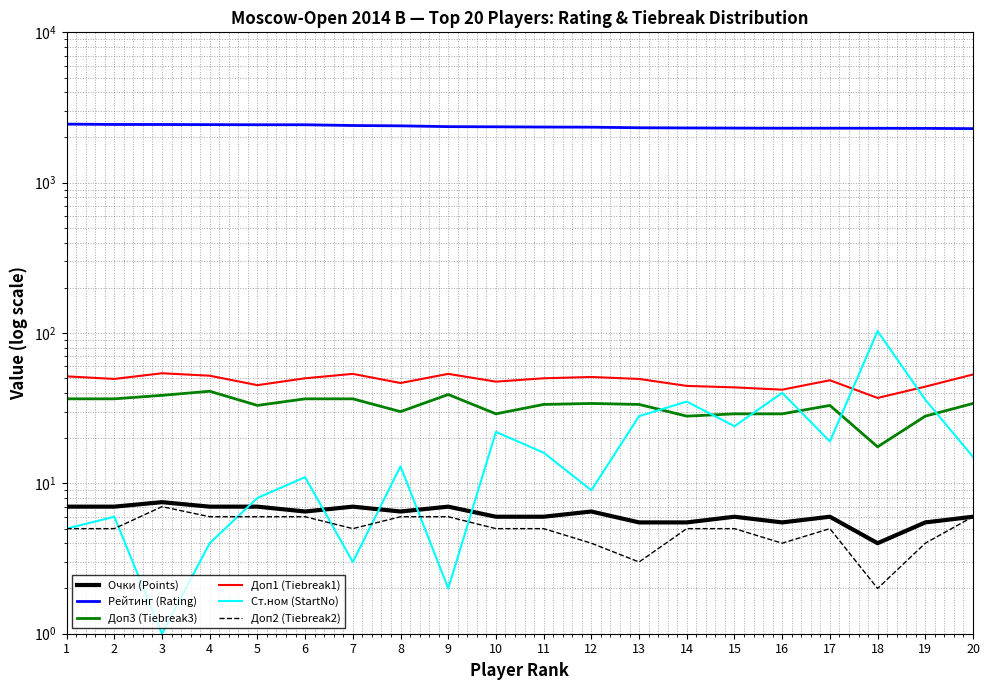

What is the total value across all series at 8?

2490.0